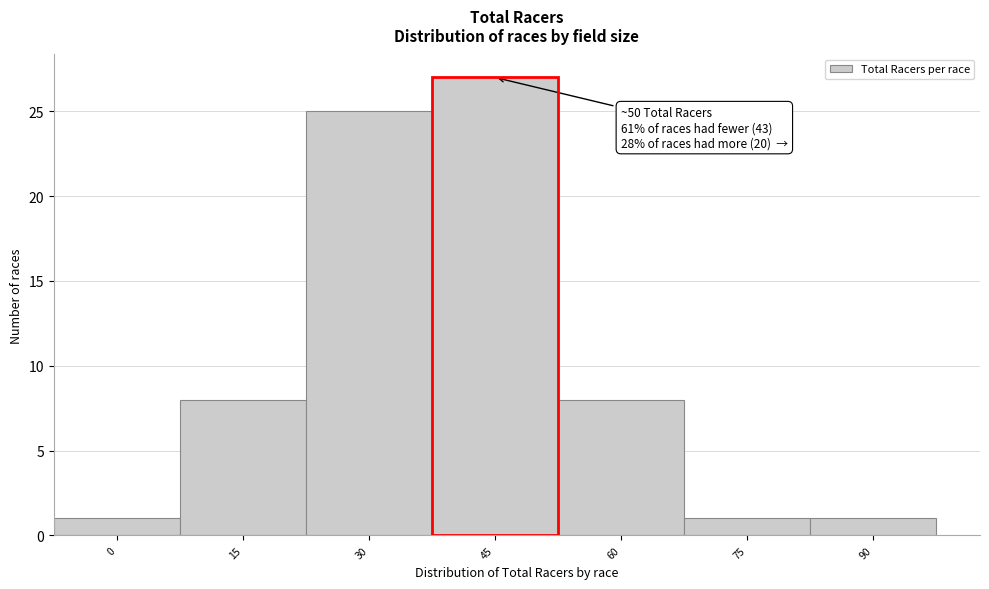

Reading left to right, extract all data points from this chart.

1	8	25	27	8	1	1